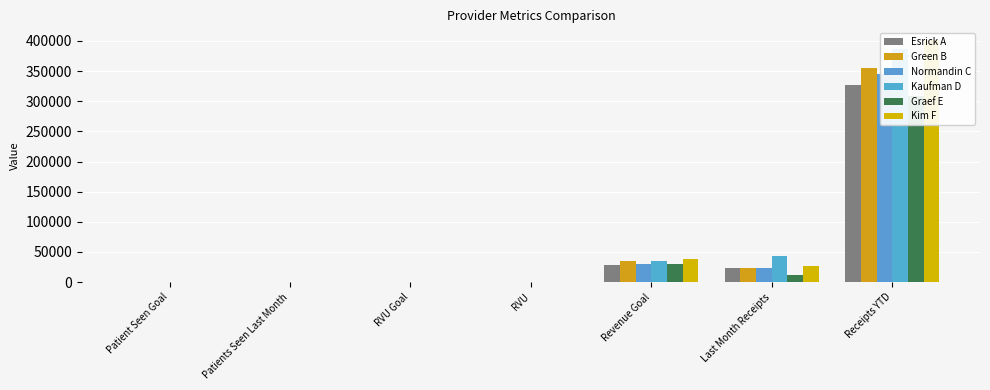

What is the difference between the highest and lowest values at Receipts YTD?

91595.0